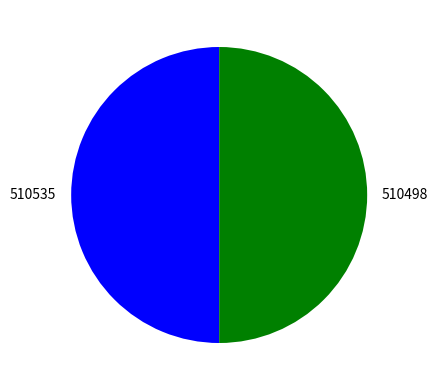

What is the ratio of the value at 510498 to the value at 510535?

1.0